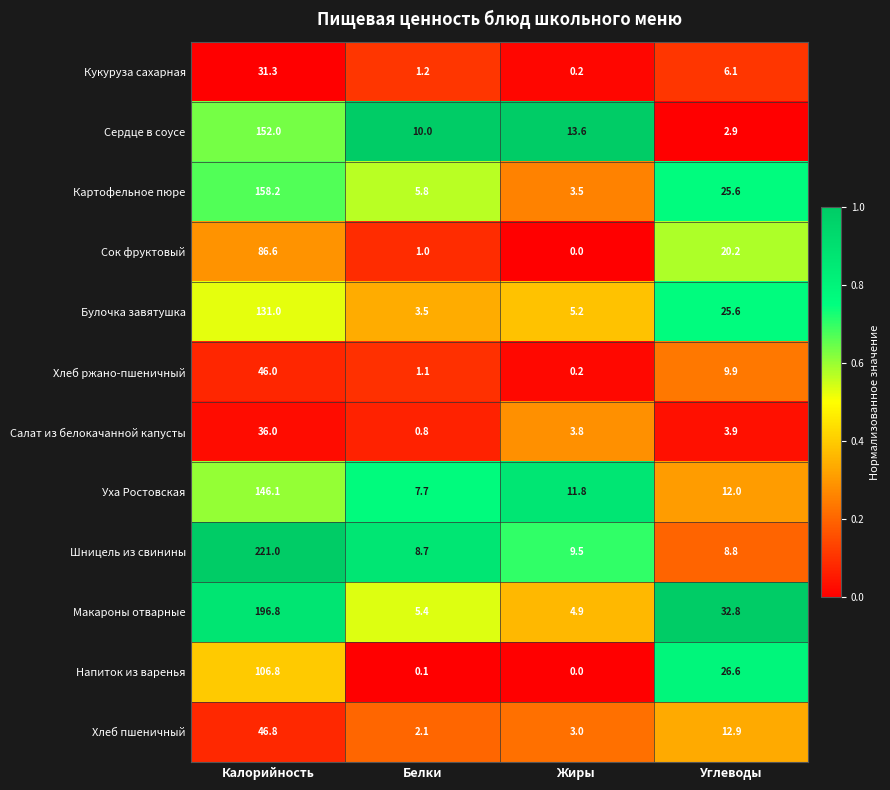

True or false: Макароны отварные has a value of 8.1 at Жиры.

False